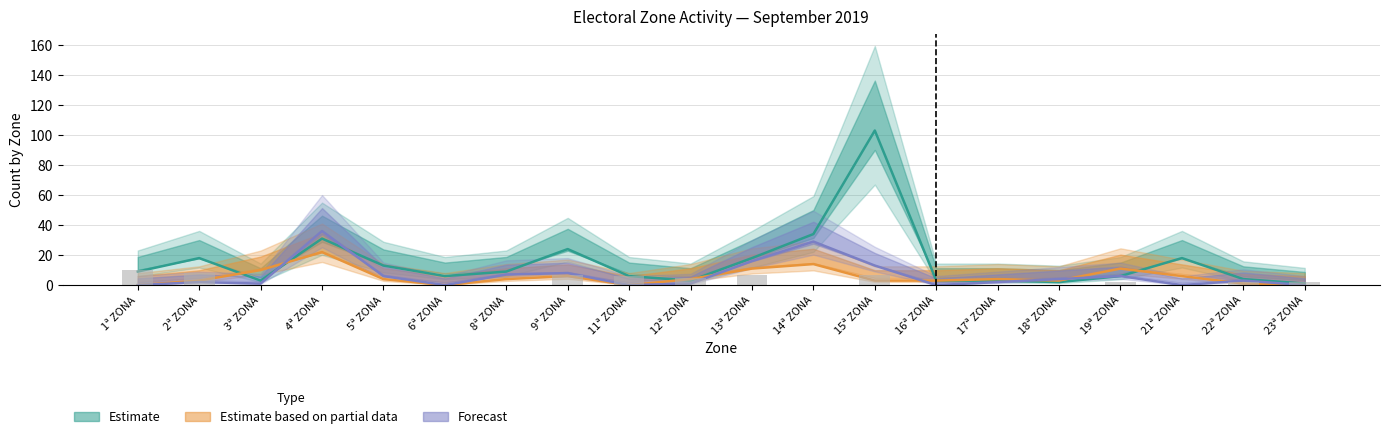

Reading right to left, what are all the values shown in this chart?

23ª ZONA=2	22ª ZONA=2	21ª ZONA=0	19ª ZONA=2	18ª ZONA=0	17ª ZONA=0	16ª ZONA=0	15ª ZONA=7	14ª ZONA=0	13ª ZONA=7	12ª ZONA=5	11ª ZONA=6	9ª ZONA=7	8ª ZONA=0	6ª ZONA=0	5ª ZONA=0	4ª ZONA=0	3ª ZONA=0	2ª ZONA=8	1ª ZONA=10